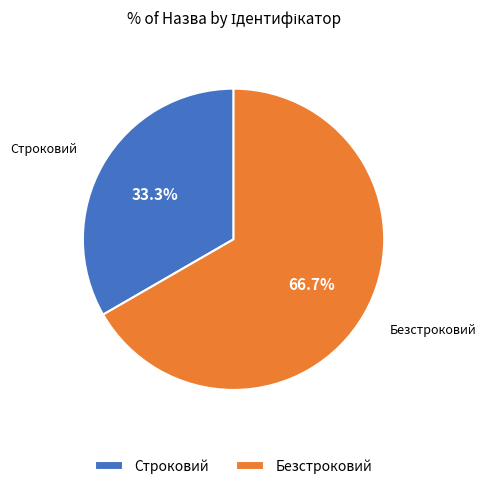

To the nearest percent, what portion does Строковий represent?

33%